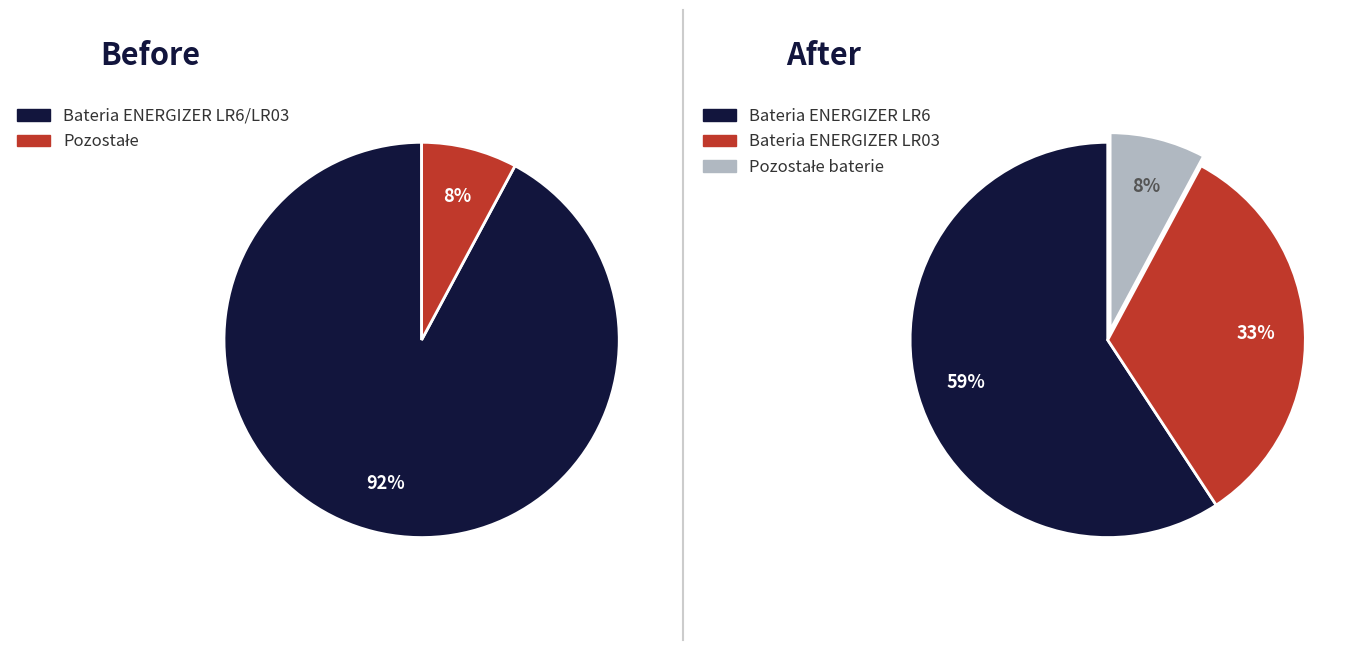

Which slice represents more than half of the pie?

Bateria ENERGIZER LR6